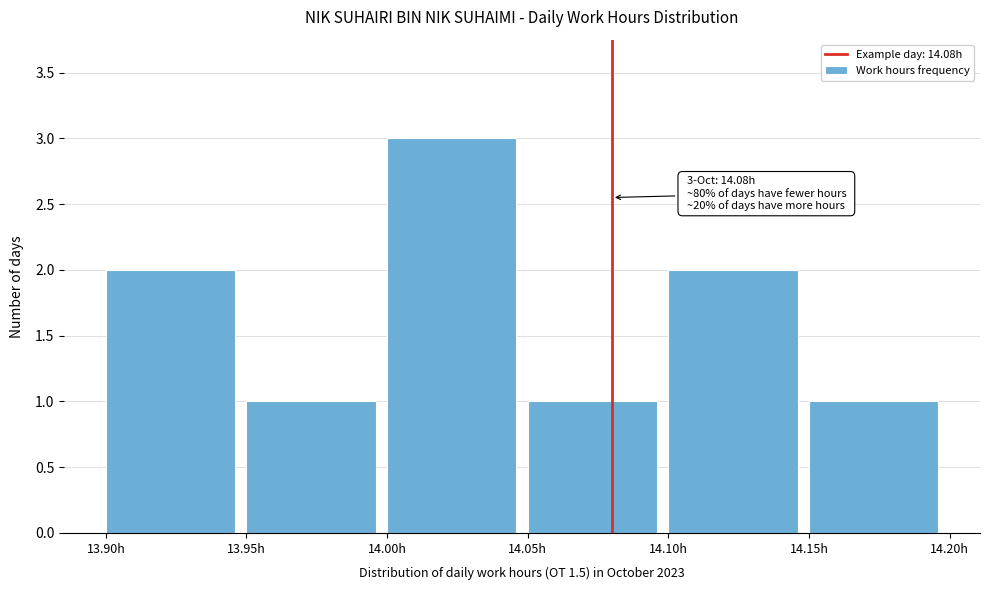

Over which range of the x-axis is the bar tallest?

14.00 to 14.05